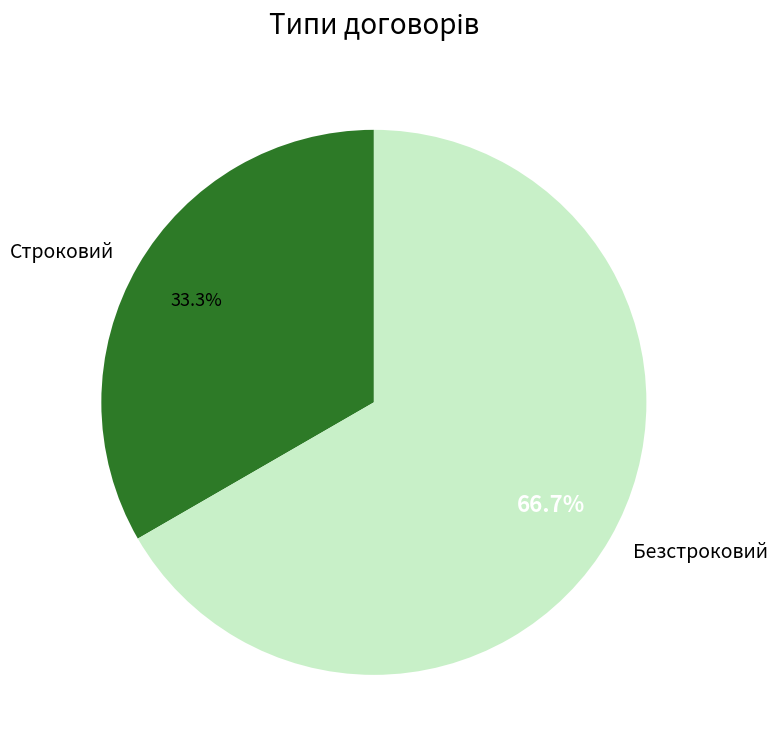

To the nearest percent, what is the difference between the largest and smallest slice percentages?

33%